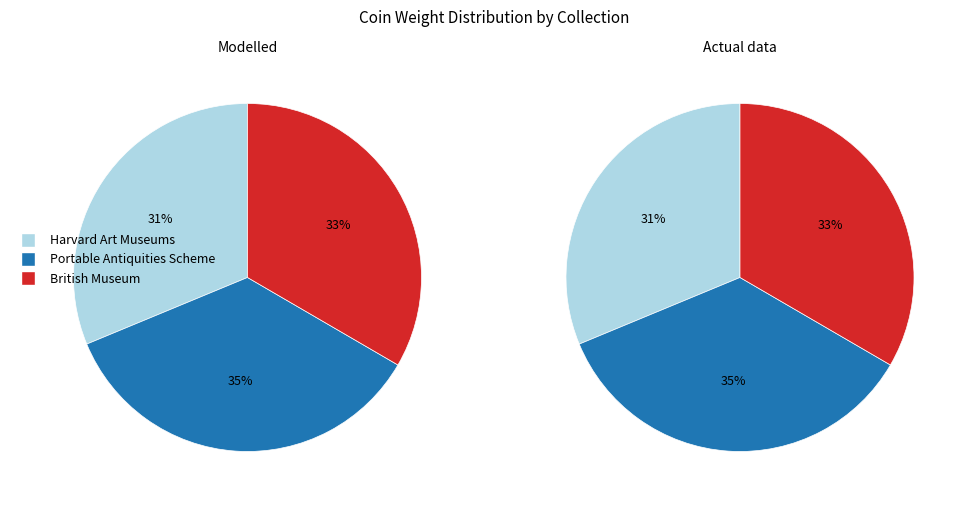

What percentage is NOT represented by Harvard Art Museums?

68.7%